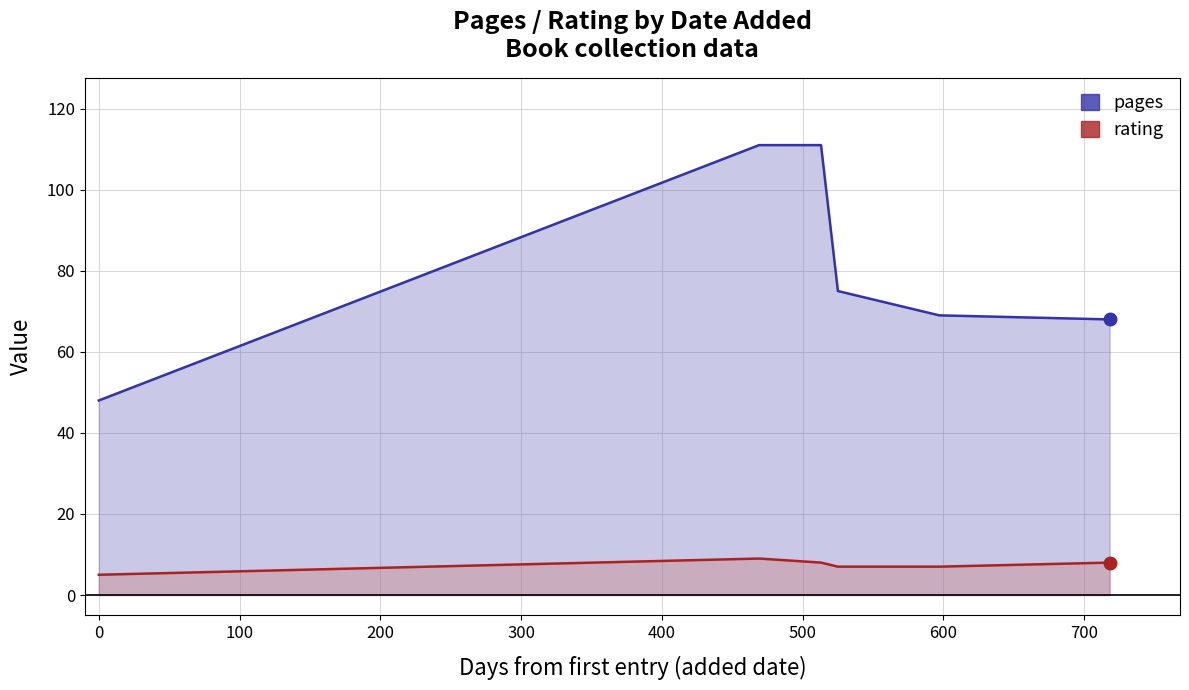

Count the number of categories in the chart.

6